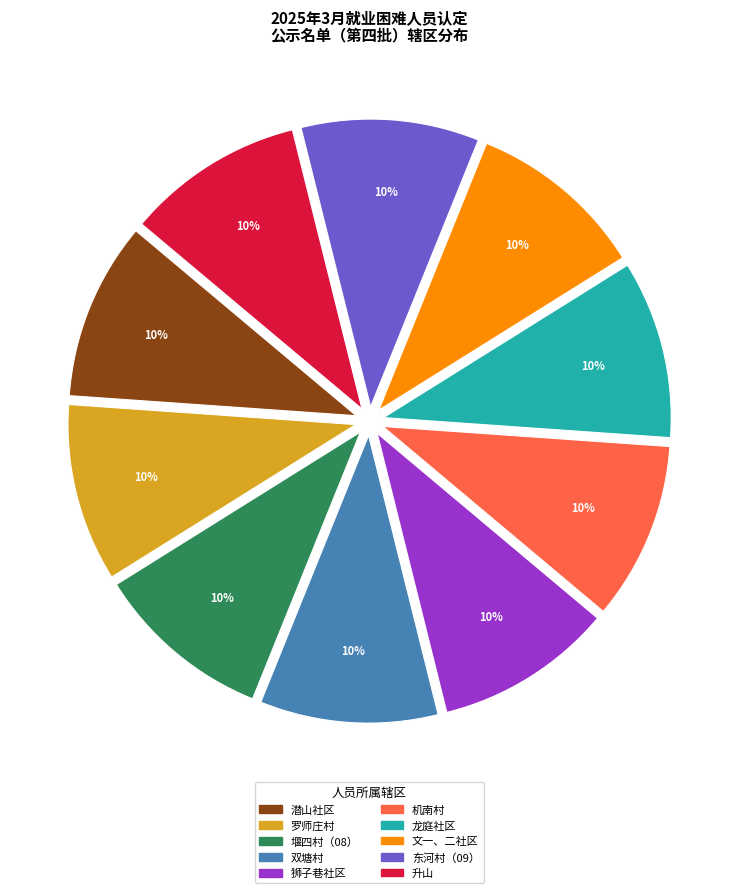

Is there any slice that represents more than half of the pie?

No